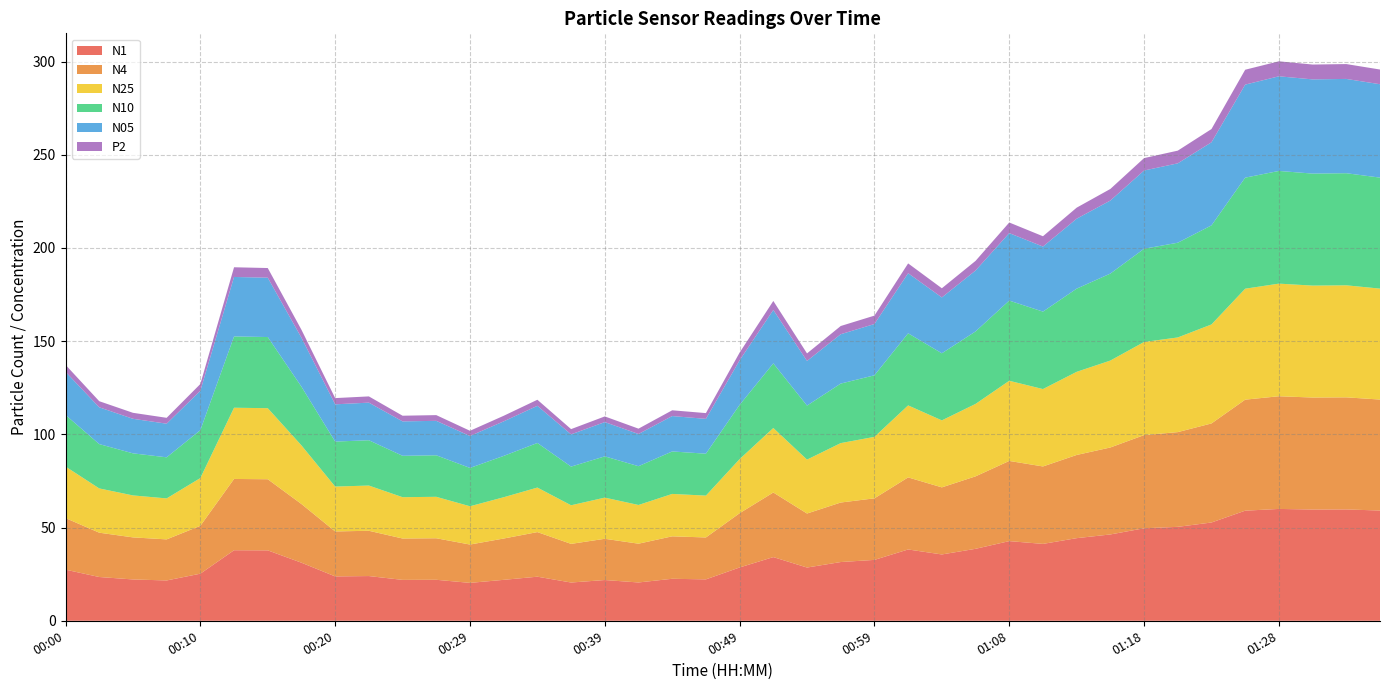

List the labels in order of N10 value, smallest first.

00:29, 00:37, 00:42, 00:07, 00:39, 00:32, 00:25, 00:27, 00:46, 00:05, 00:44, 00:03, 00:34, 00:20, 00:22, 00:10, 00:00, 00:54, 00:49, 00:17, 00:56, 00:59, 00:51, 01:04, 00:15, 00:12, 01:01, 01:06, 01:11, 01:08, 01:13, 01:16, 01:18, 01:21, 01:23, 01:35, 01:25, 01:30, 01:33, 01:28